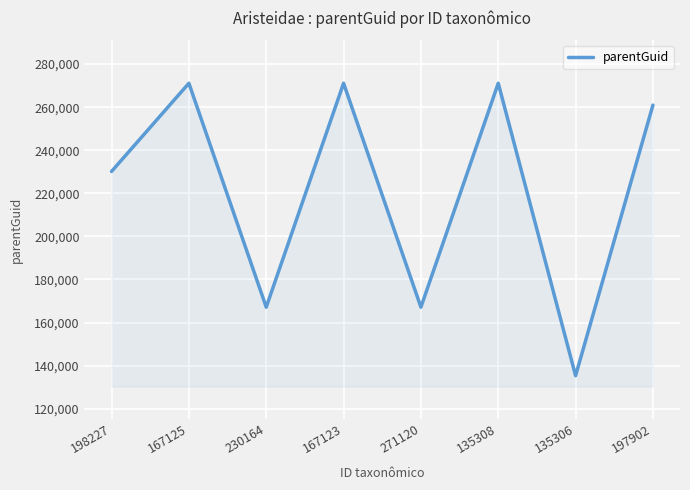

Approximately how many times larger is the value at 135306 compared to 167123?

0.5